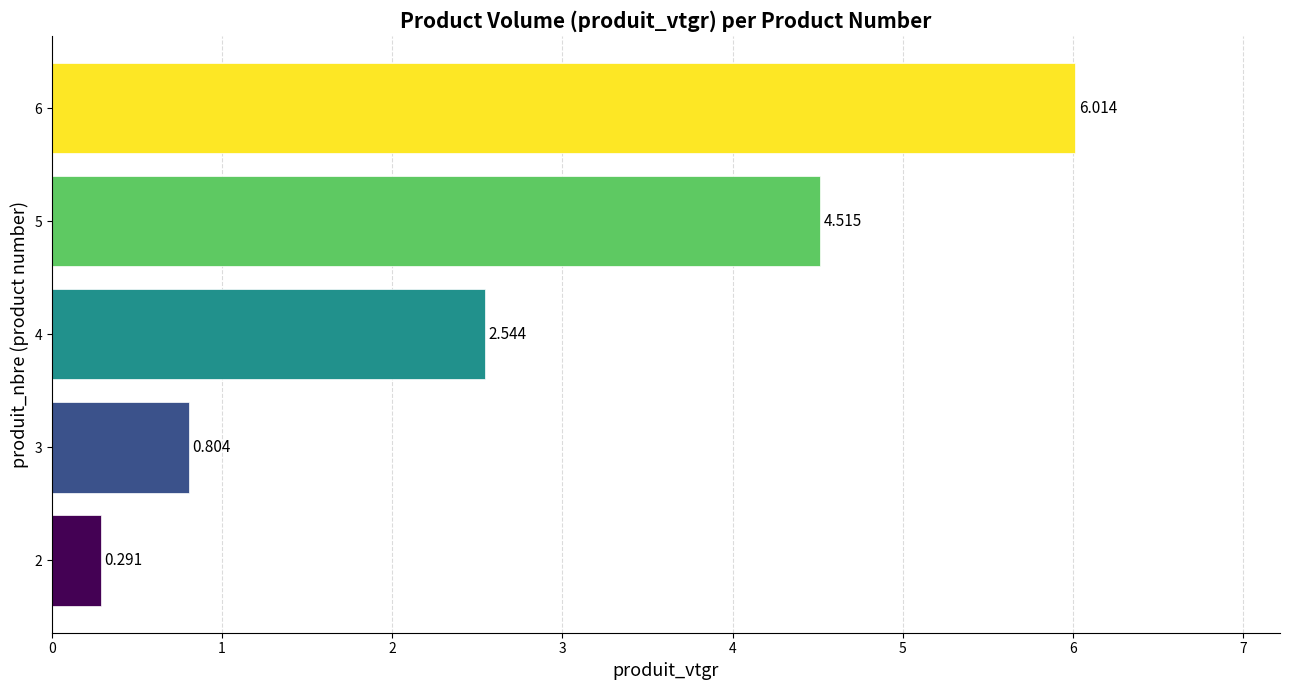

How many data points are less than 2?

2